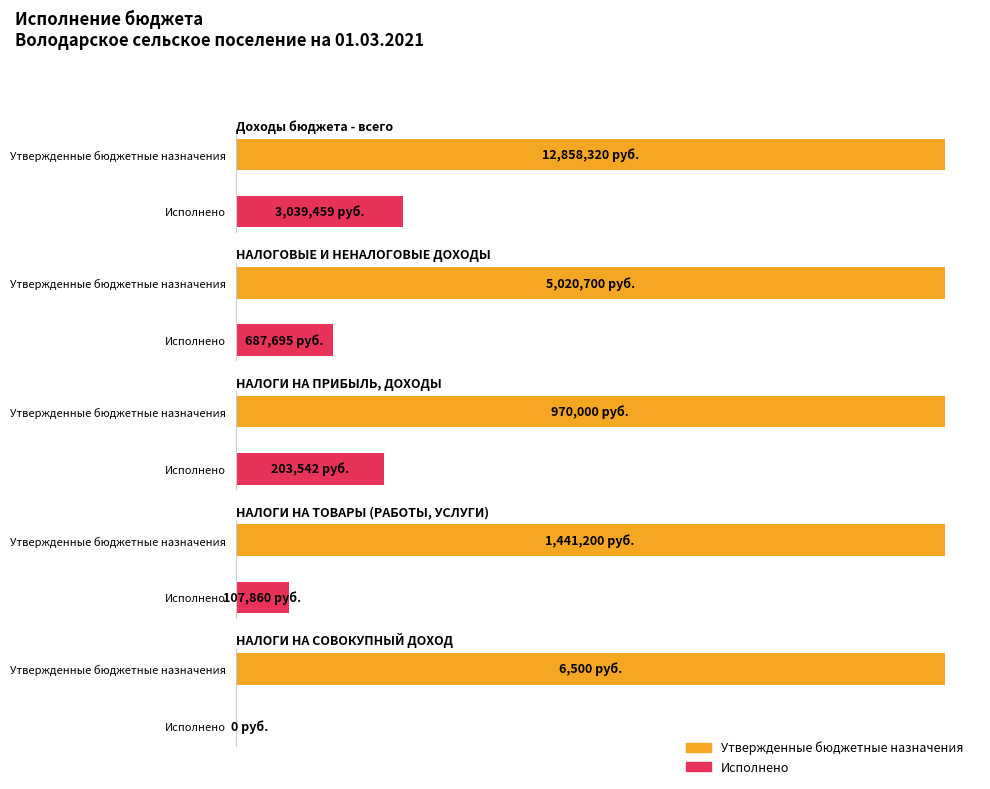

Which category has the highest value in the Утвержденные бюджетные назначения series?

Доходы бюджета - всего